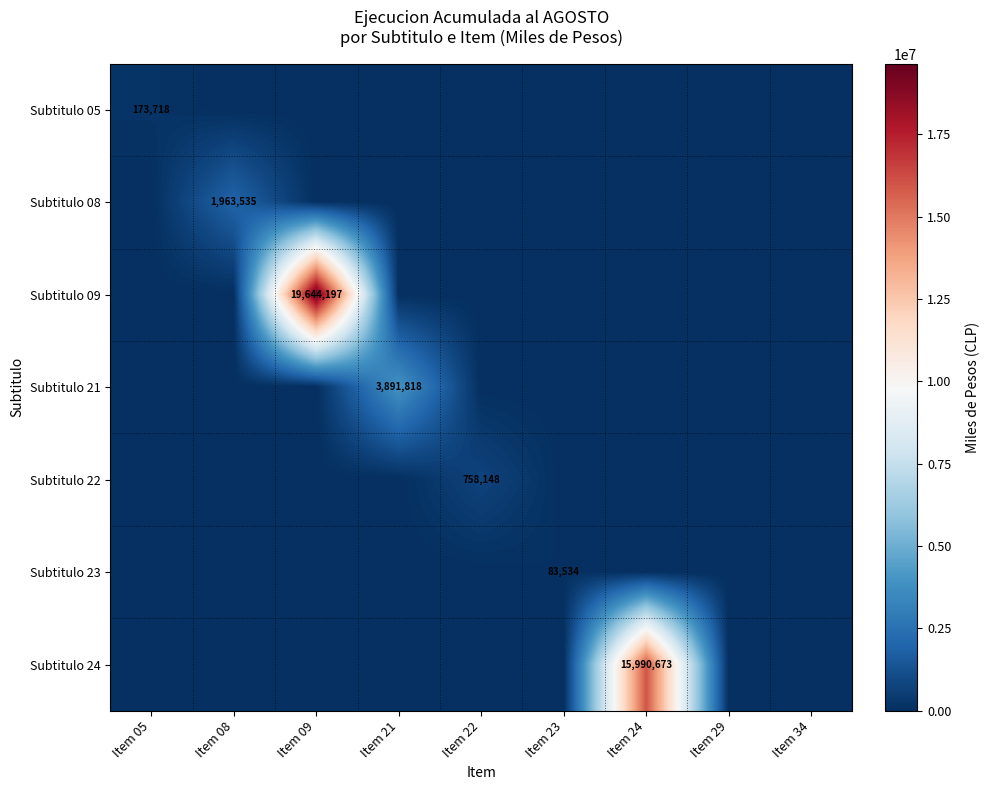

The Subtitulo 21 series shows 3891818 at Item 21. True or false?

True